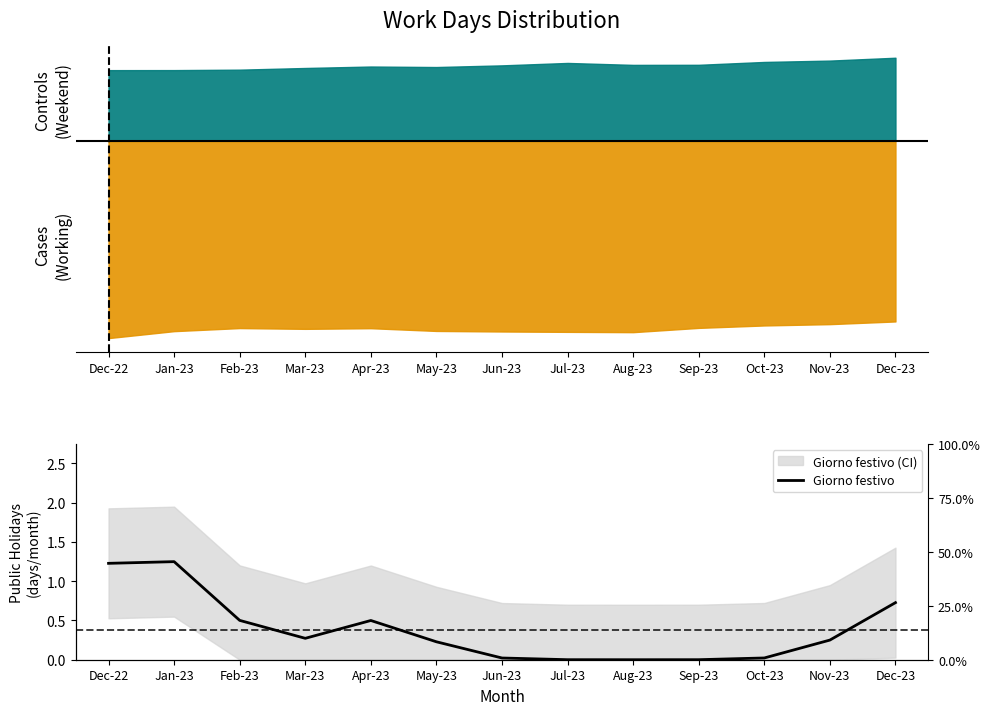

List the labels in order of value, smallest first.

Aug-23, Jul-23, Sep-23, Jun-23, Oct-23, May-23, Nov-23, Mar-23, Apr-23, Feb-23, Dec-23, Dec-22, Jan-23